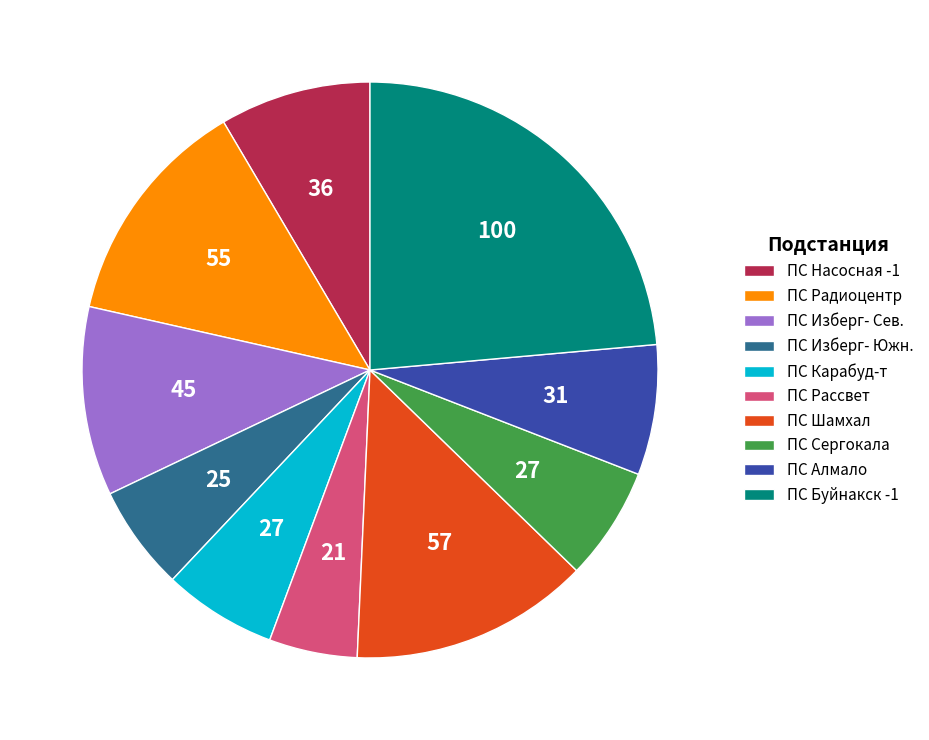

Which category has the biggest portion of the pie?

ПС Буйнакск -1